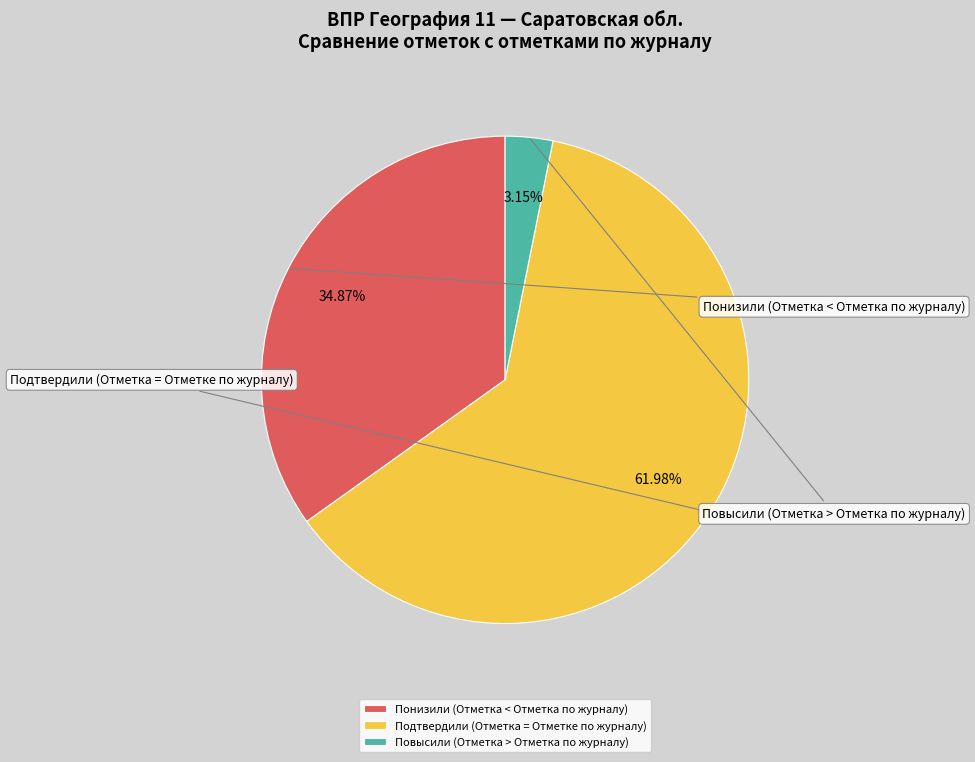

Which has a higher value, Подтвердили (Отметка = Отметке по журналу) or Понизили (Отметка < Отметка по журналу)?

Подтвердили (Отметка = Отметке по журналу)